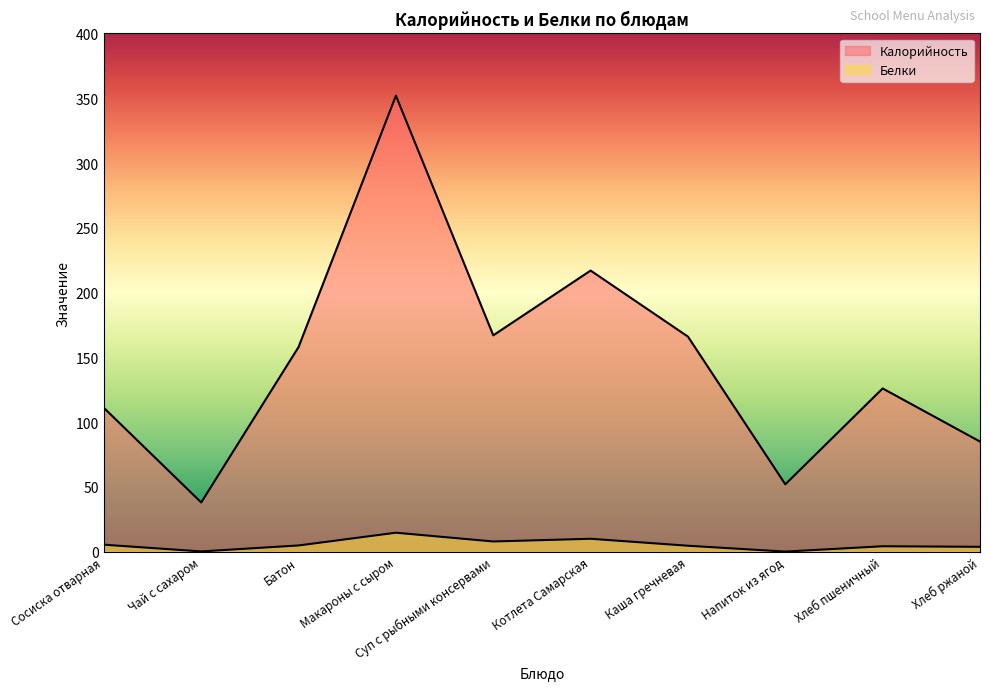

What is the value of the Калорийность point at the 4th from the left?

352.0